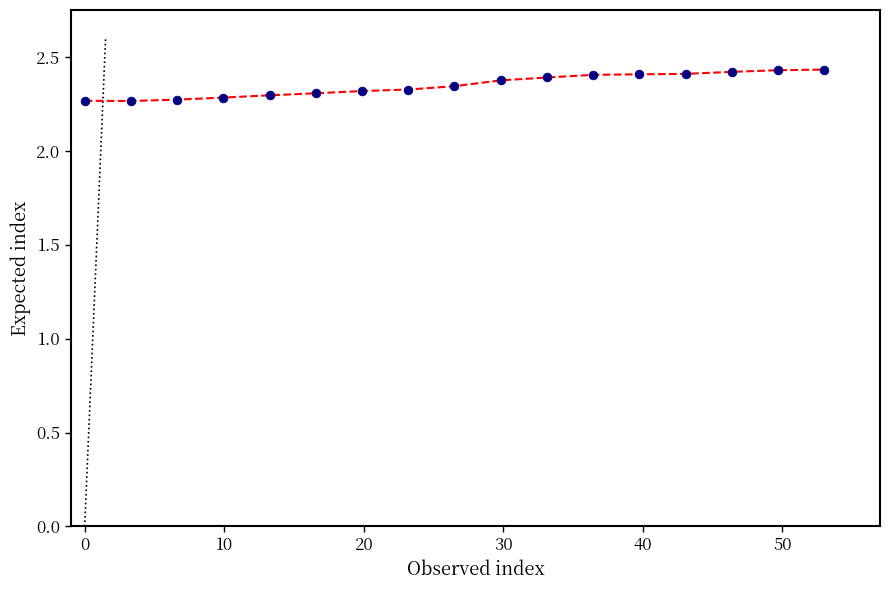

What is the range of X values (max minus min)?

53.0